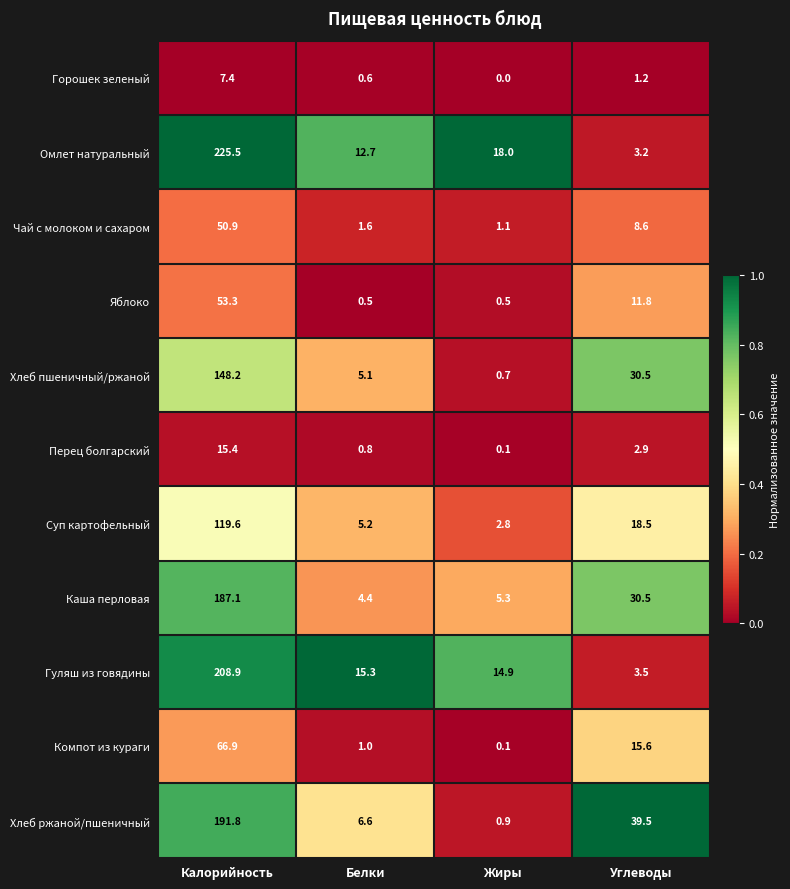

What is the difference between the Гуляш из говядины values at Жиры and Углеводы?

11.4